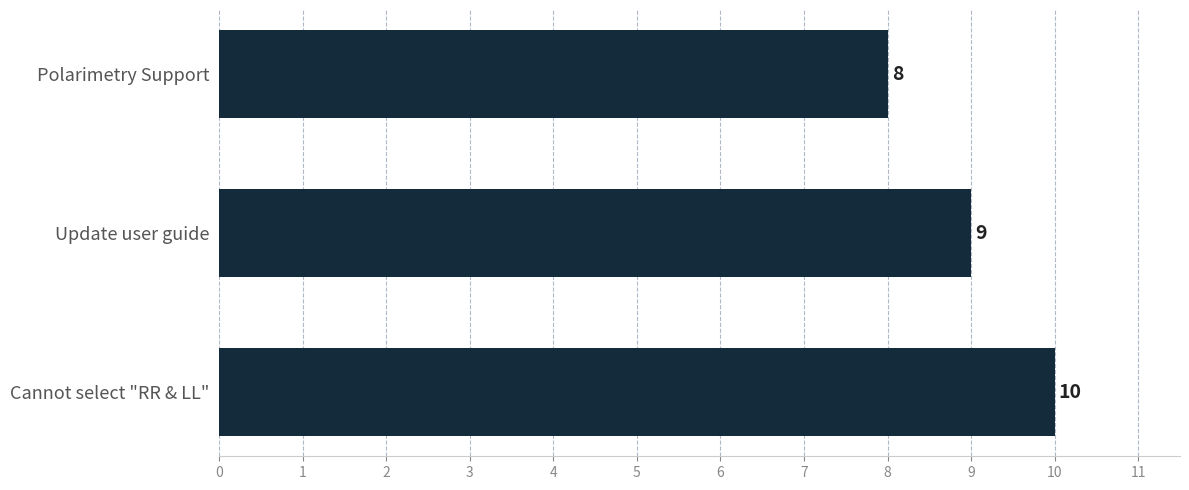

What is the sum of all values?

27